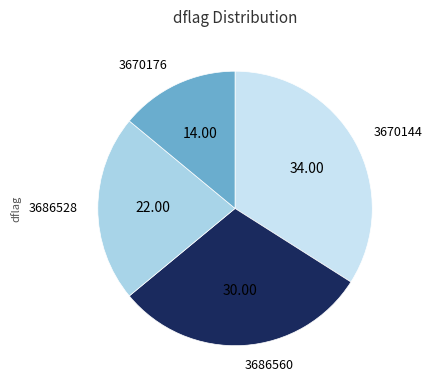

Which slice is the largest?

3670144